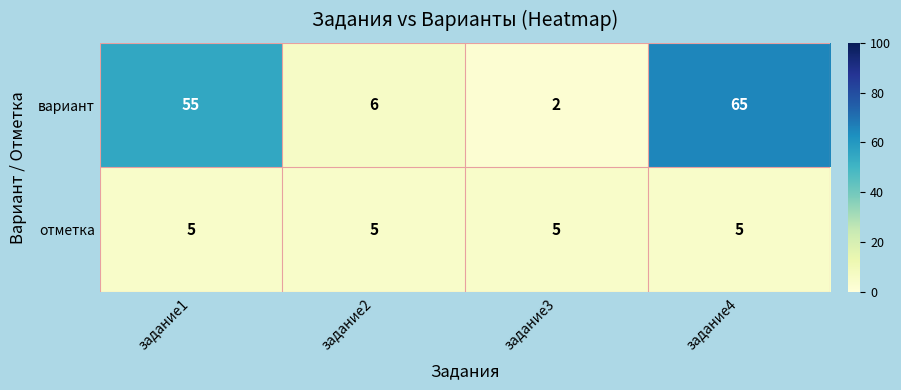

Reading right to left, extract all data points from this chart.

вариант: задание4=65	задание3=2	задание2=6	задание1=55
отметка: задание4=5	задание3=5	задание2=5	задание1=5